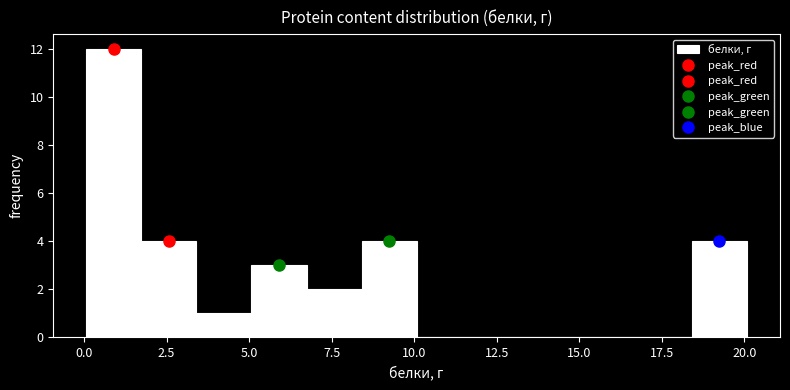

Read against the x-axis, roughly where is the centre of the tallest bar?

1.0